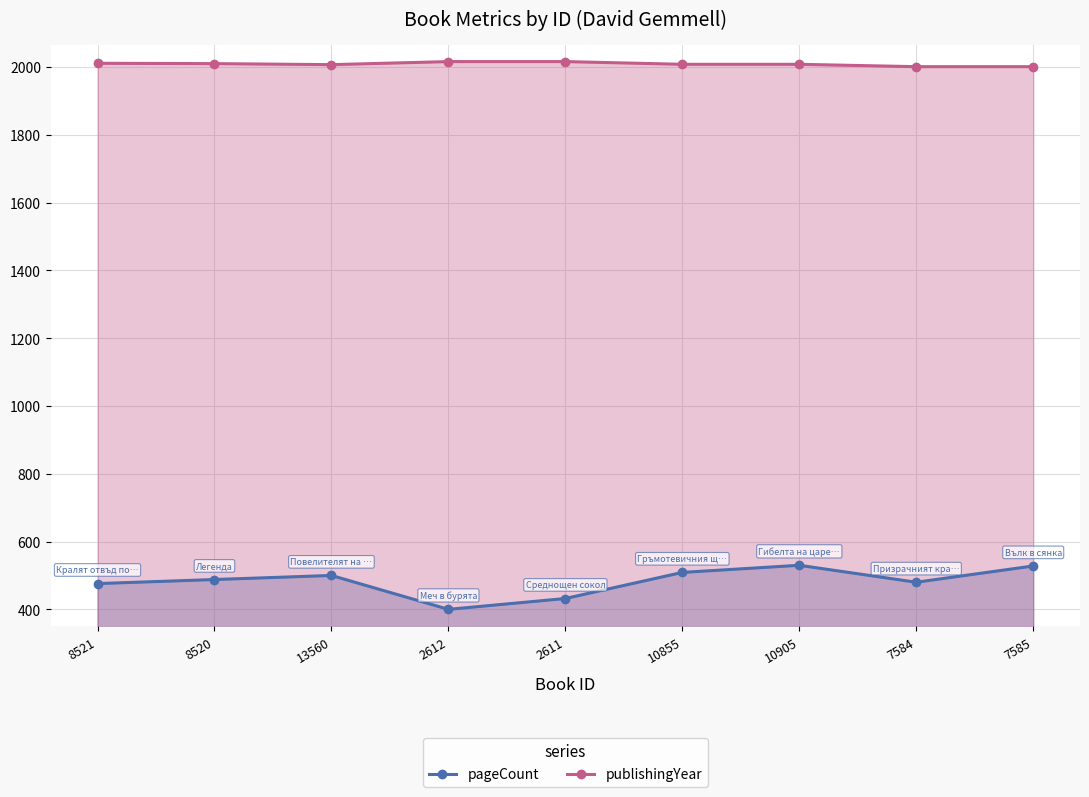

What is the label of the 6th point from the right?

2612